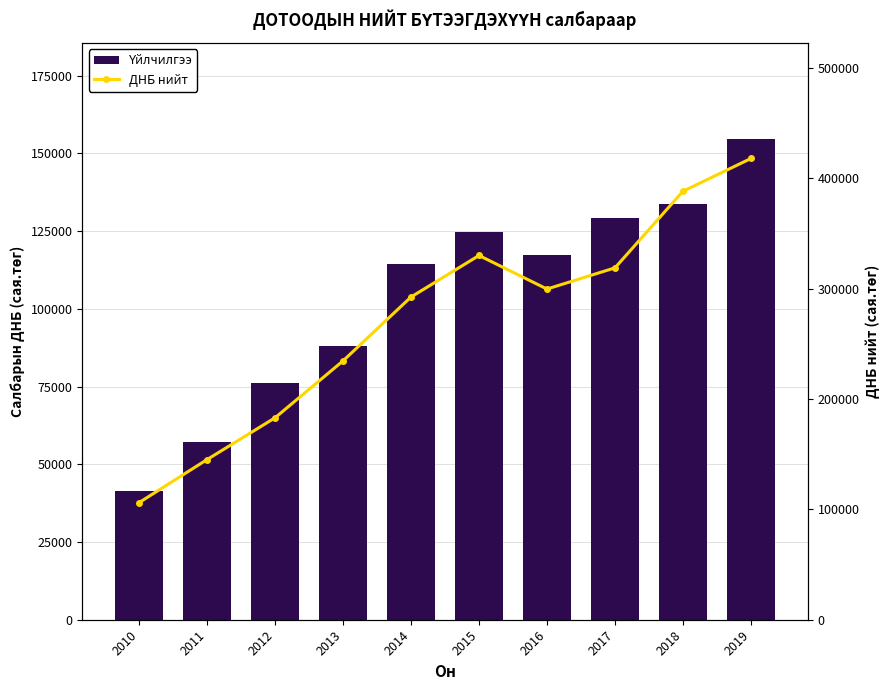

What is the sum of all Үйлчилгээ values?

1036084.1